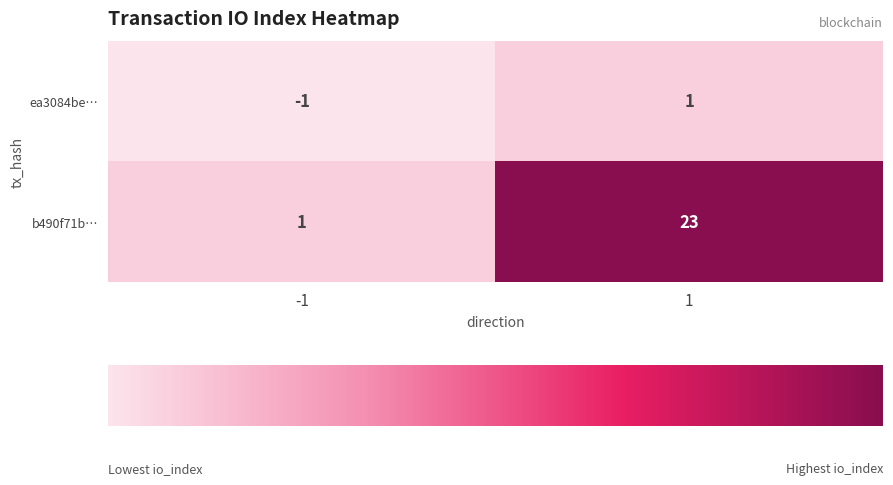

True or false: b490f71b… has a value of 7 at 1.

False